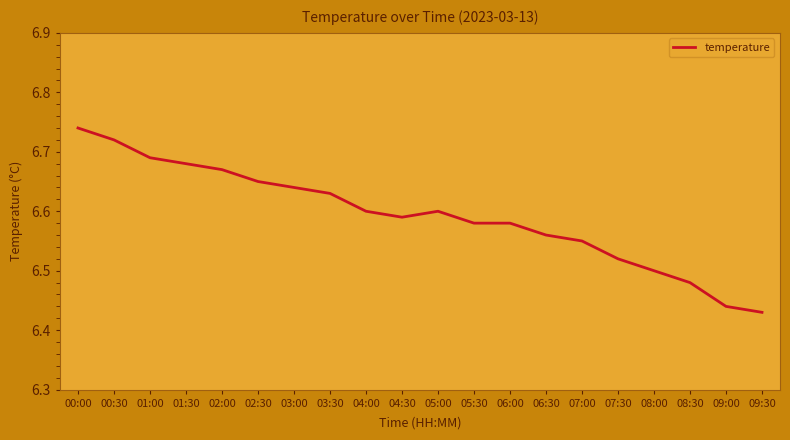

Count the number of categories in the chart.

20